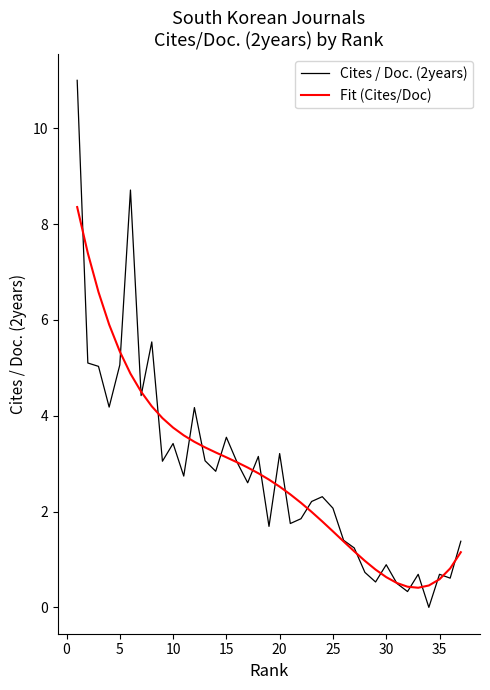

Which series has the largest range (max minus min)?

Cites / Doc. (2years)